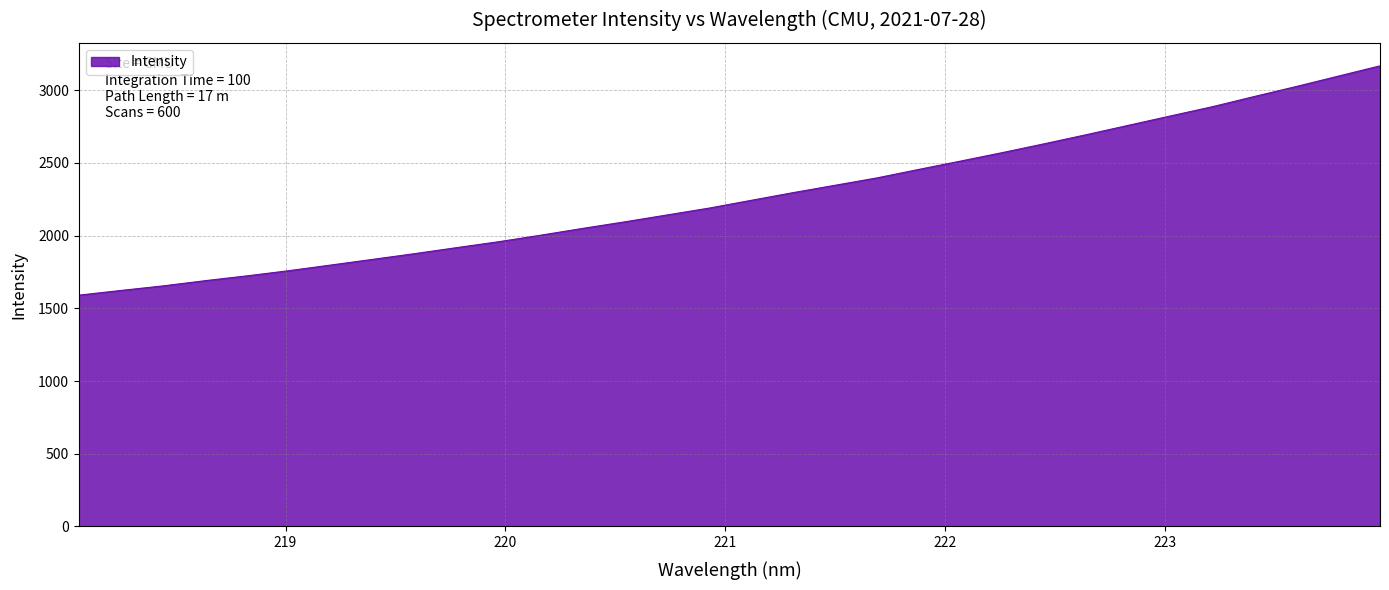

What is the greatest value displayed?

3167.9